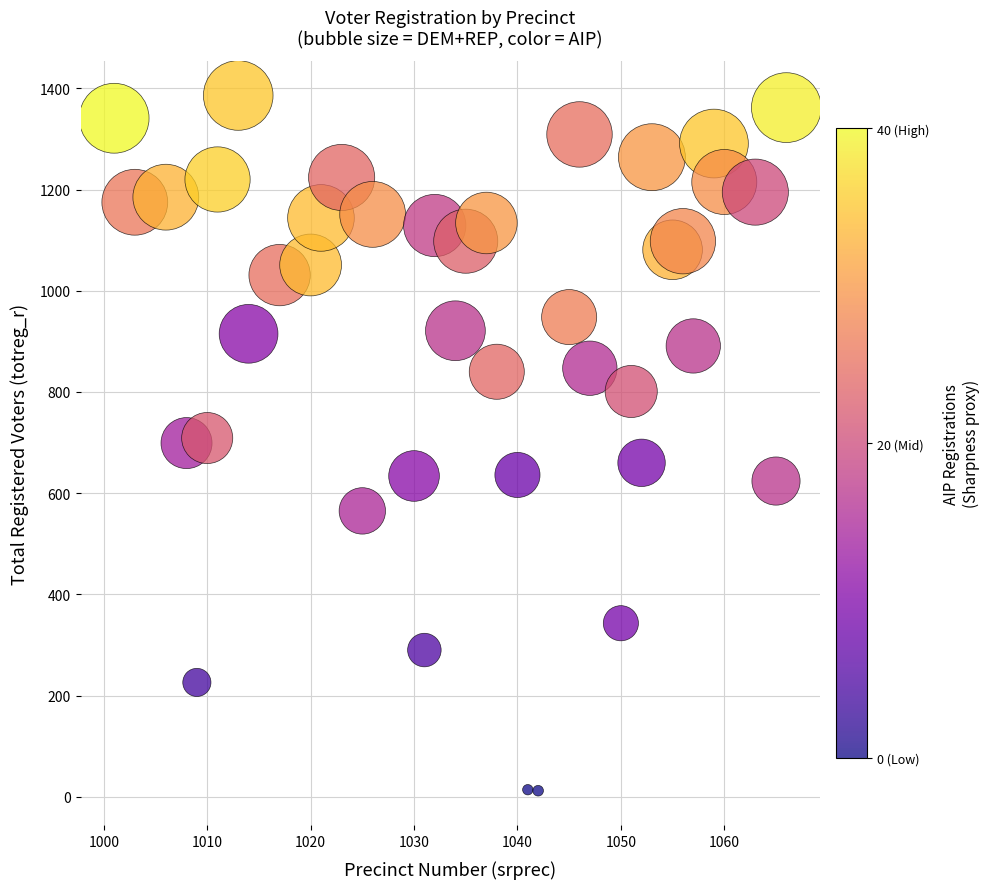

What is the range of X values (max minus min)?

65